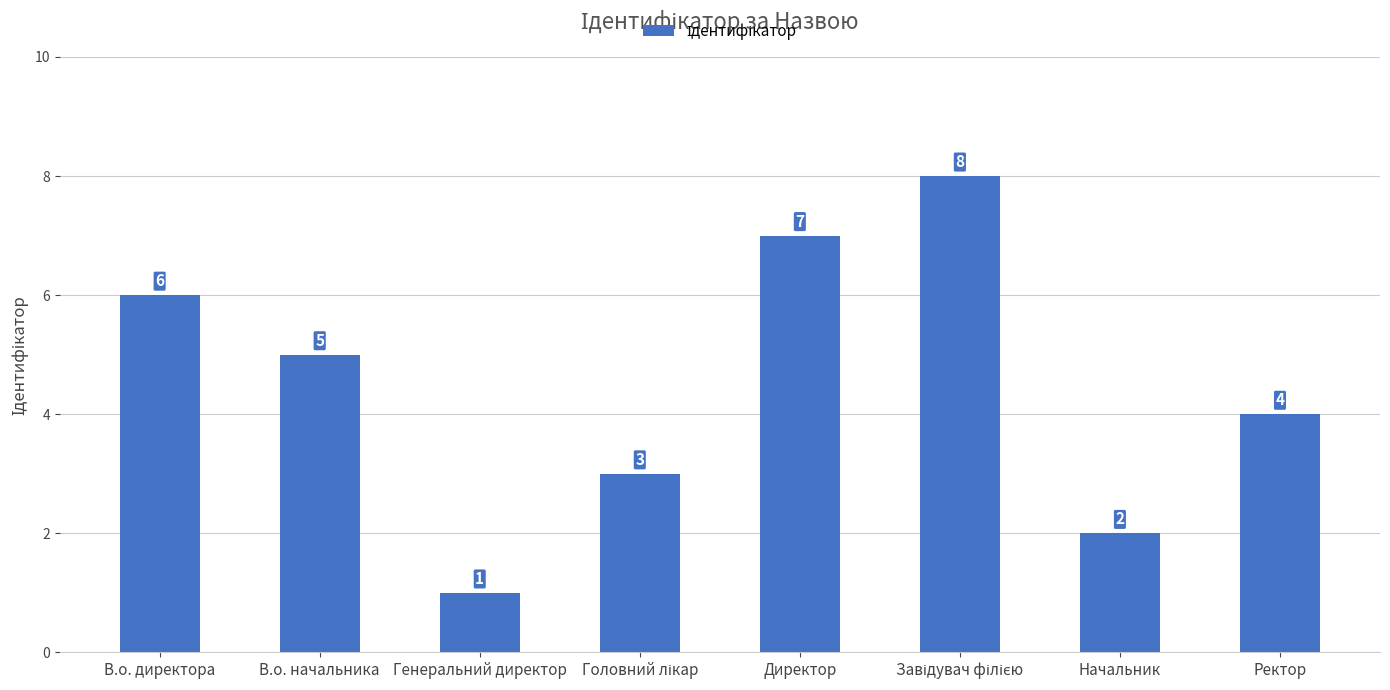

What is the value of the 6th bar from the left?

8